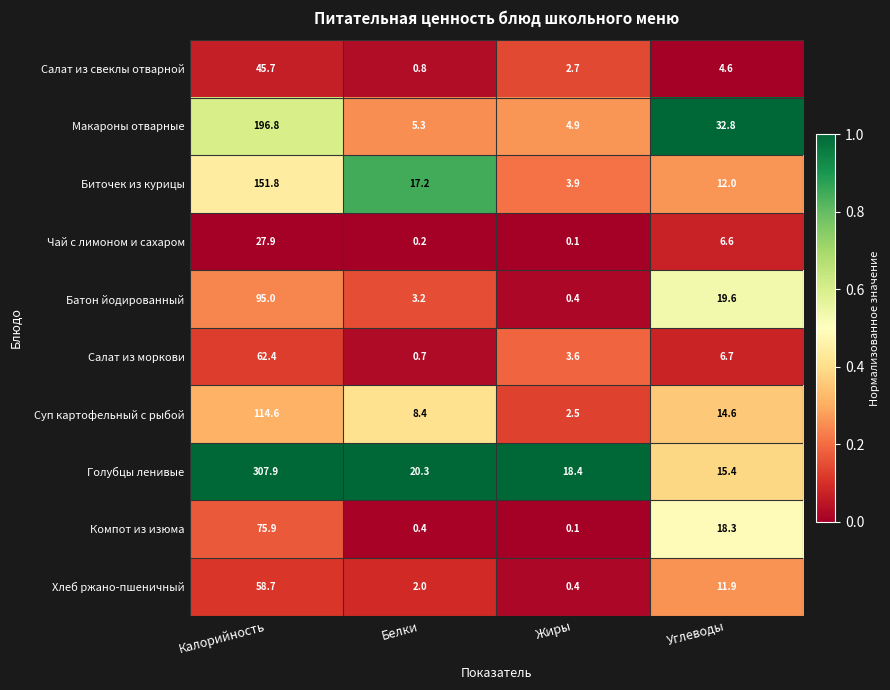

Is it true that Макароны отварные equals 57.9 at Углеводы?

False